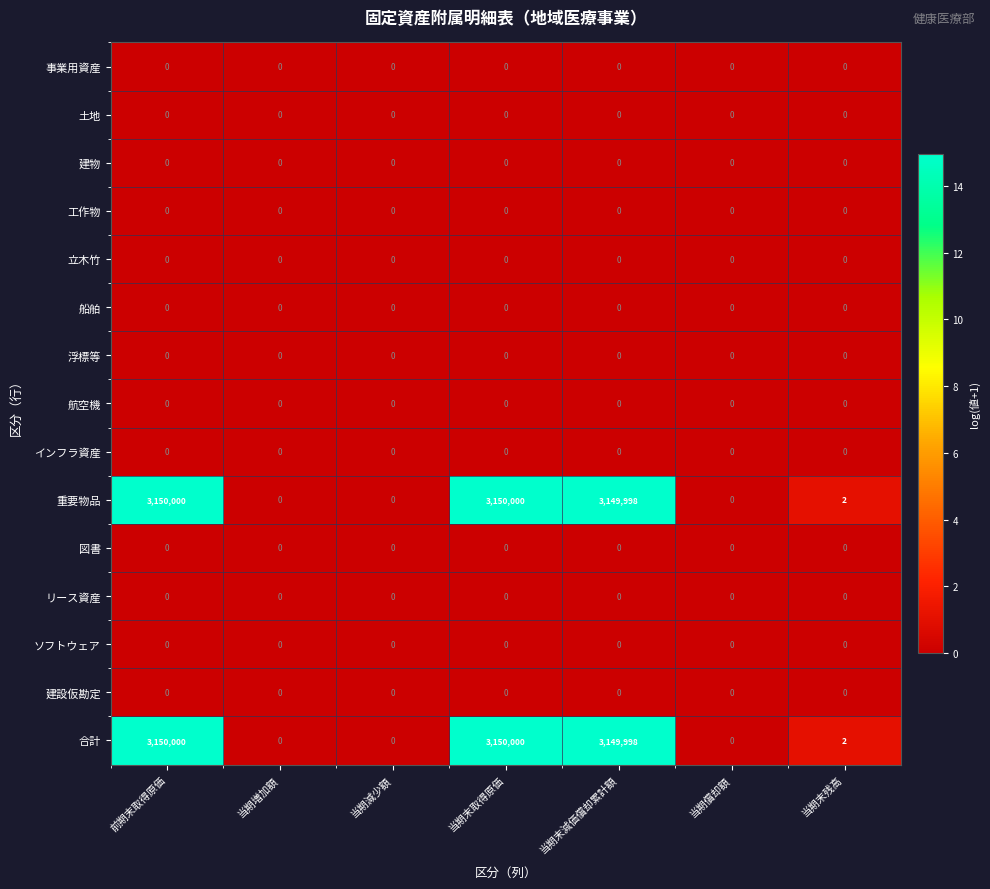

The value of 立木竹 at 前期末取得原価 is 0. True or false?

True